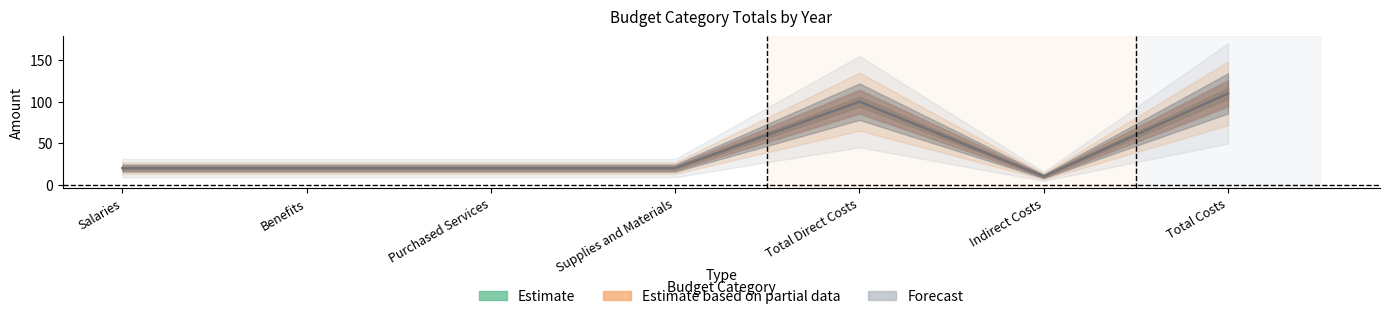

True or false: Forecast and Estimate based on partial data cross at least once.

False